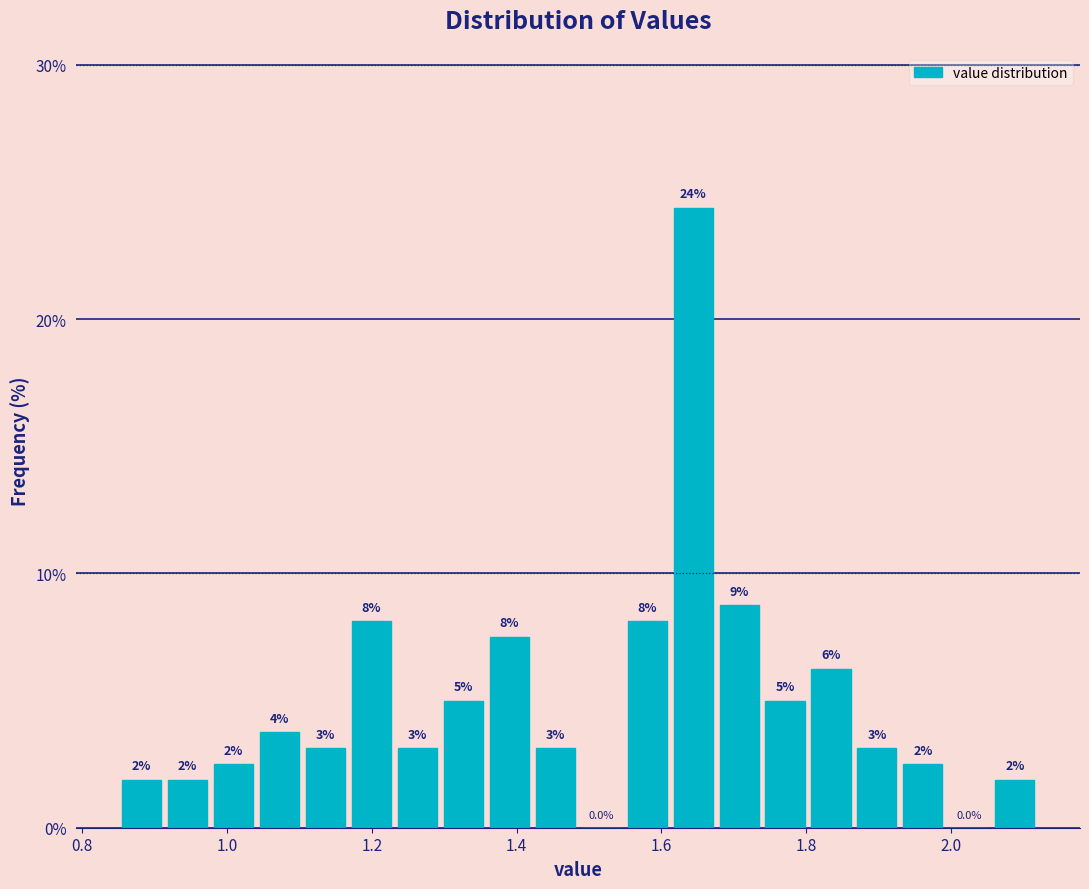

Around what value on the x-axis is the tallest bar? Give the approximate position of its centre, as read against the axis.

1.64